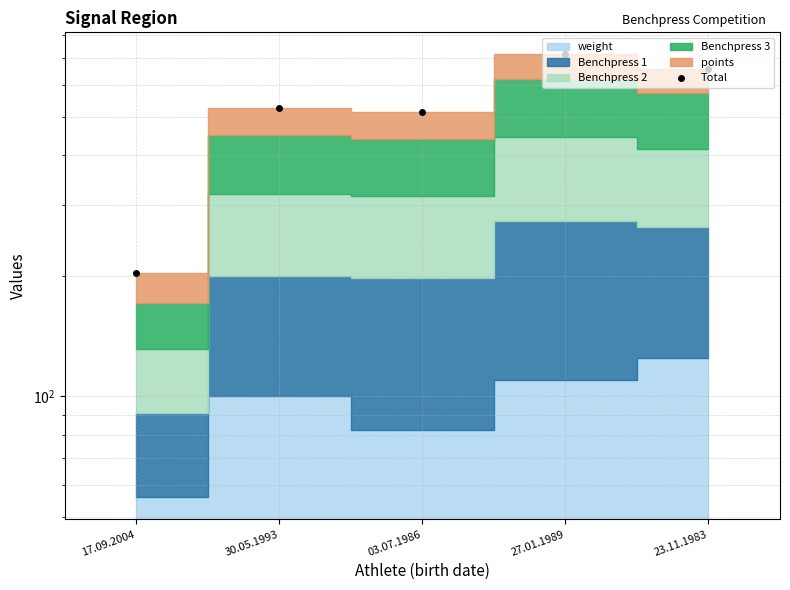

Reading left to right, what are all the values shown in this chart?

17.09.2004=203.2	30.05.1993=524.9	03.07.1986=514.5	27.01.1989=714.8	23.11.1983=656.4